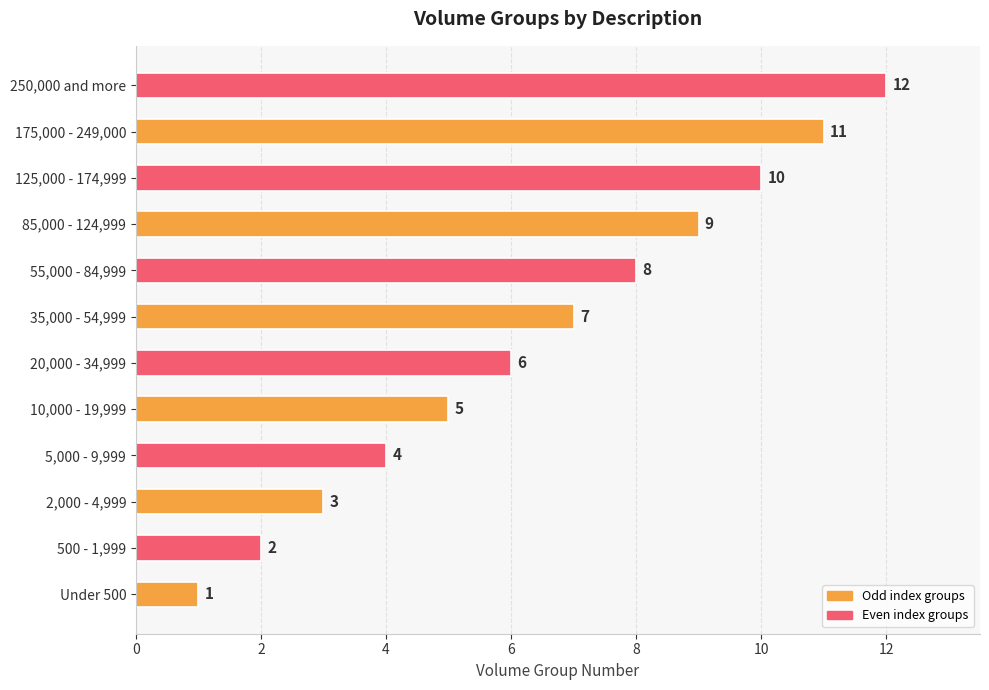

Where is the data nearest to the value 6?

20,000 - 34,999